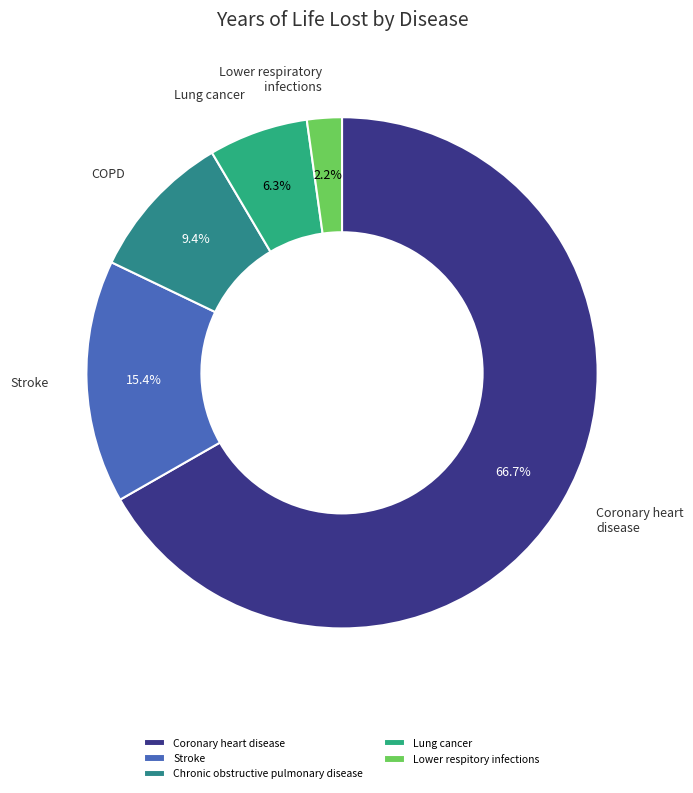

What percentage is the Lower respitory infections slice, to the nearest percent?

2%